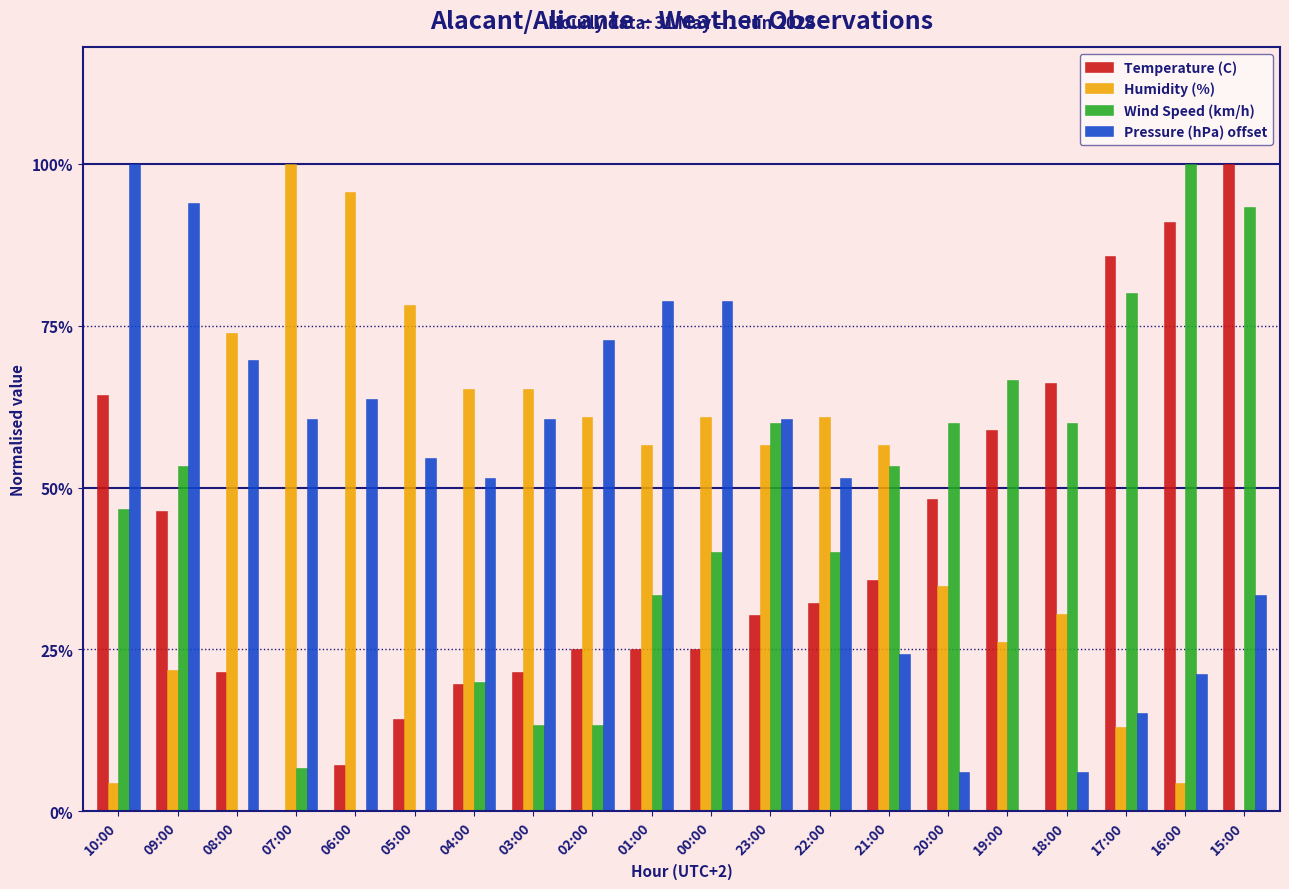

What are all the series names shown in the legend?

Temperature (C), Humidity (%), Wind Speed (km/h), Pressure (hPa) offset